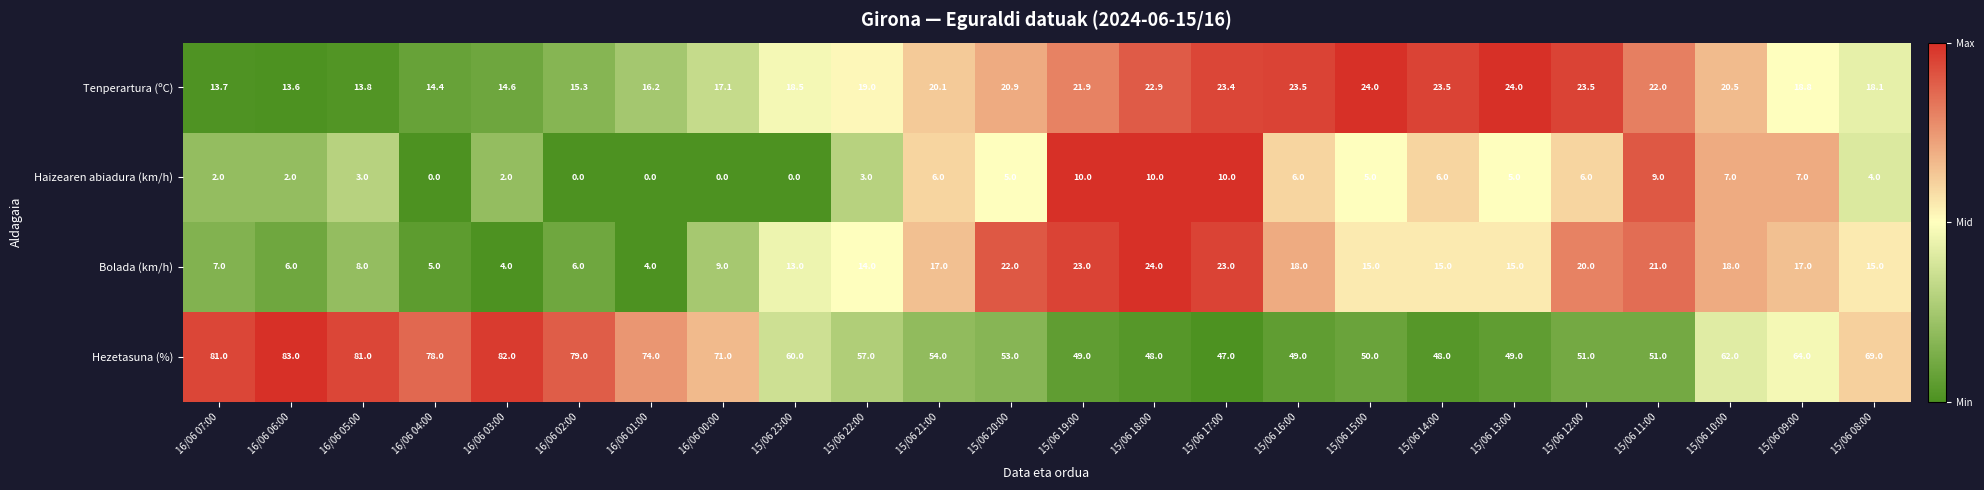

How many series are shown in this chart?

4